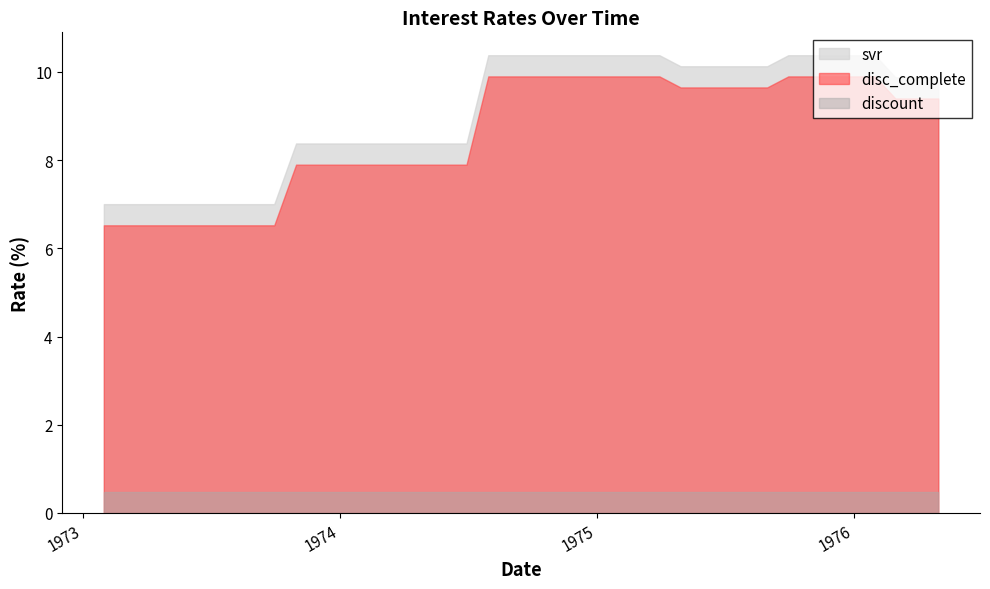

What is the label of the 1st point from the left?

1973-01